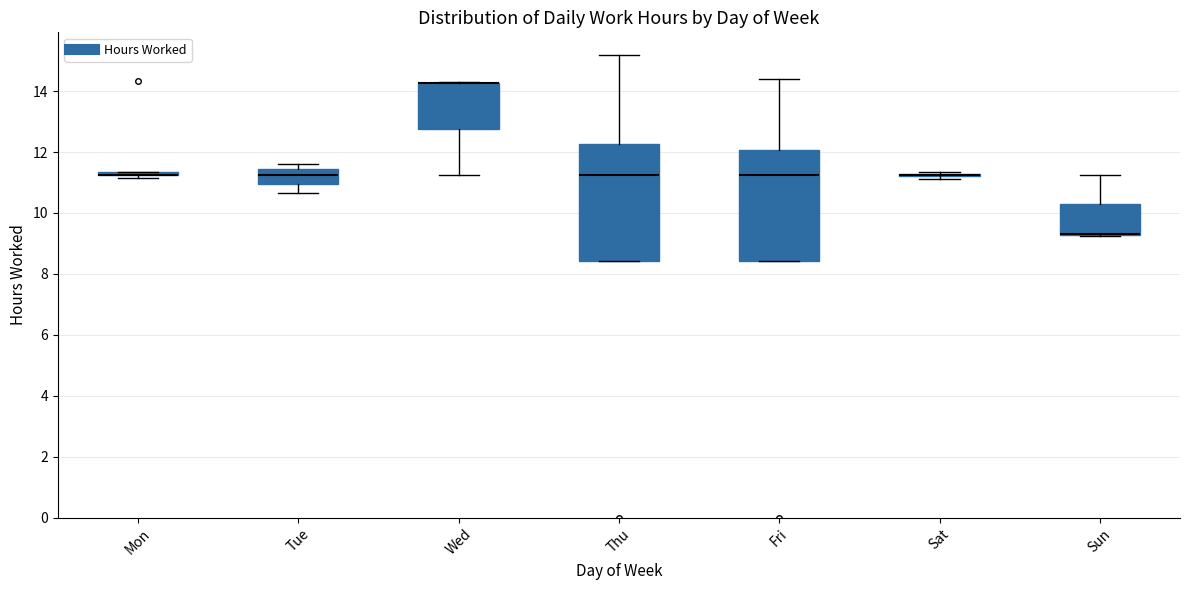

Where is the upper edge of the box for Wed on the y-axis? The values are not printed on the chart, so give them approximately, as read against the axis.

14.2